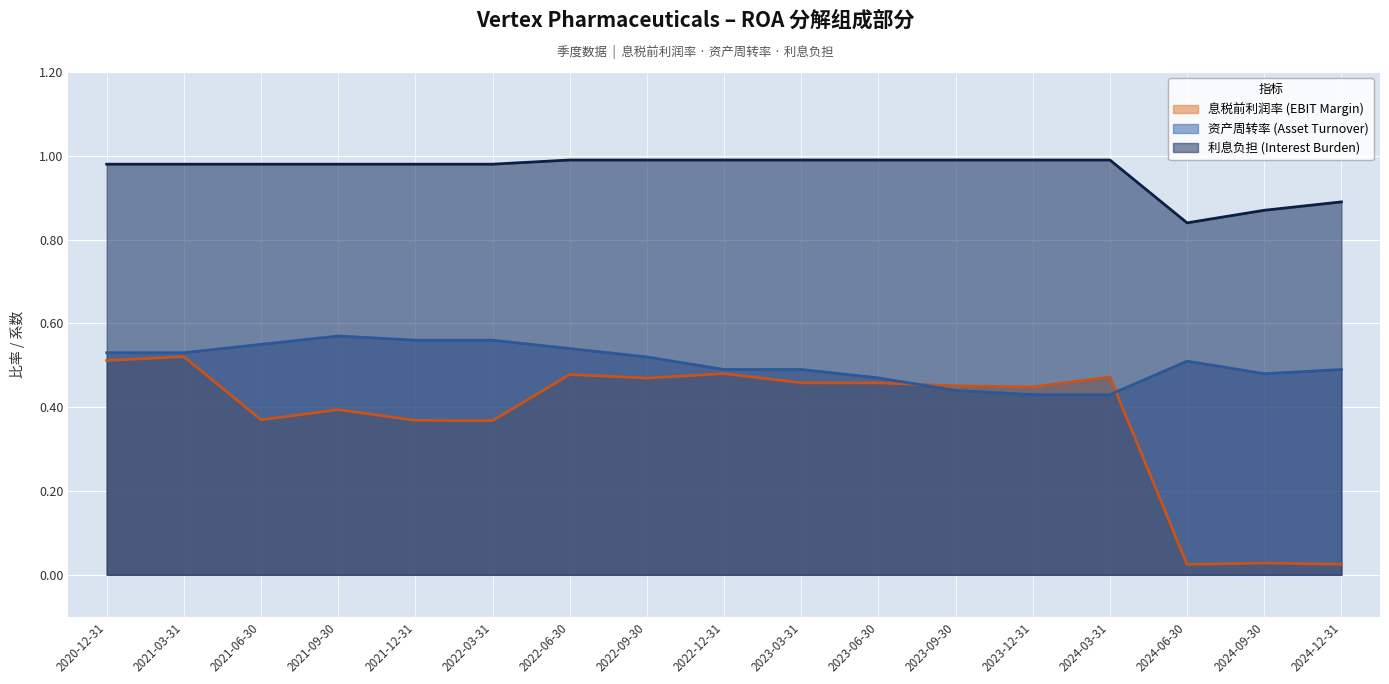

What is the difference between the maximum and minimum values in the 利息负担 (Interest Burden) series?

0.2